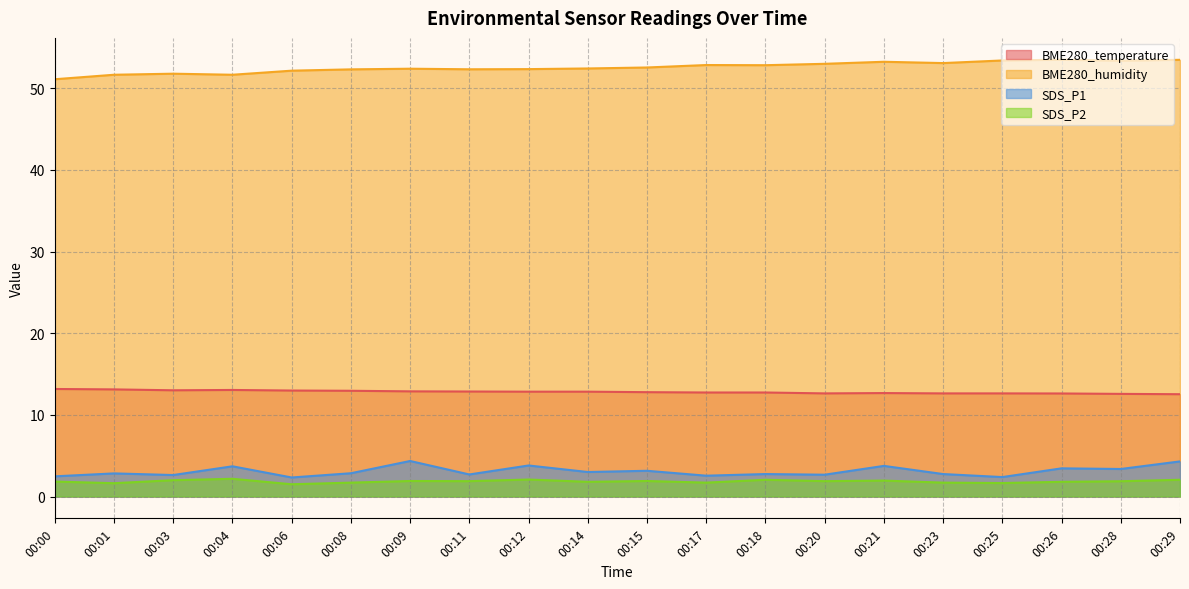

What are all the series names shown in the legend?

BME280_temperature, BME280_humidity, SDS_P1, SDS_P2